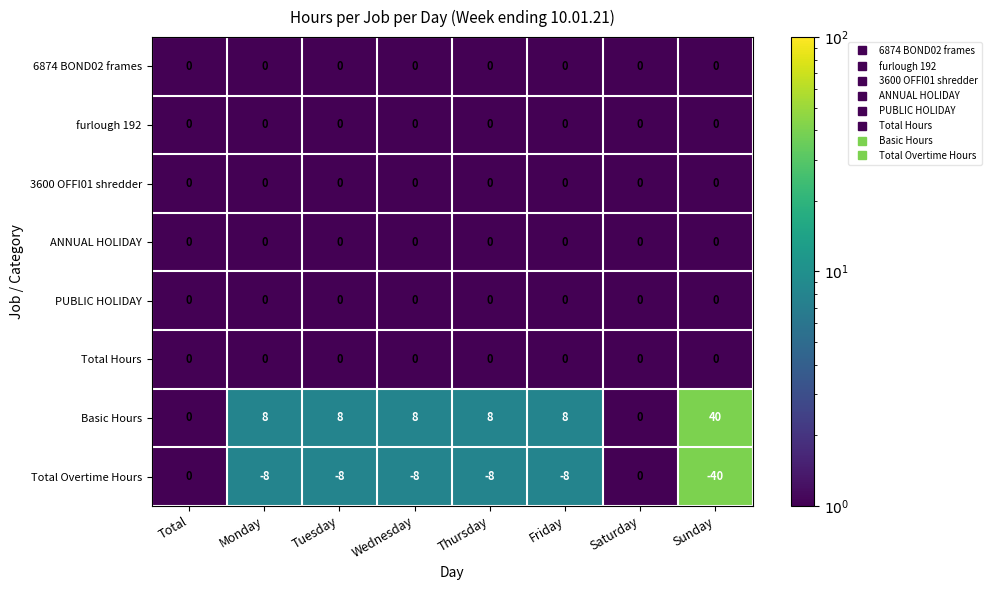

How many series are shown in this chart?

8